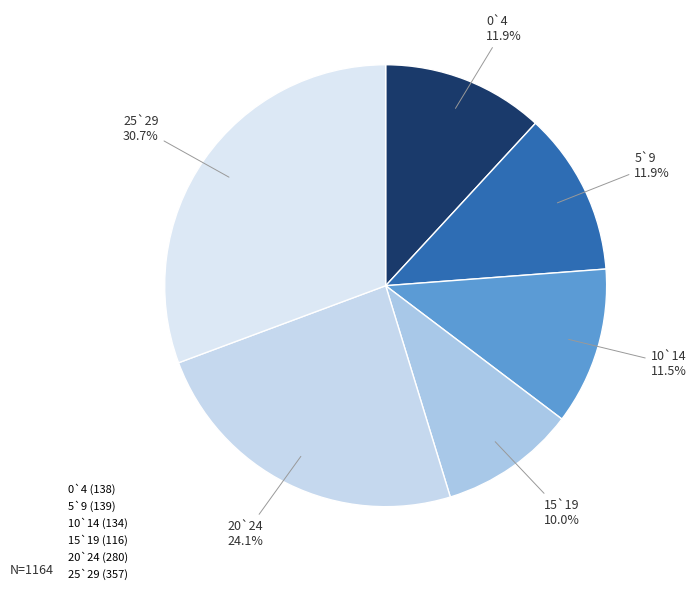

How many slices are in this pie chart?

6